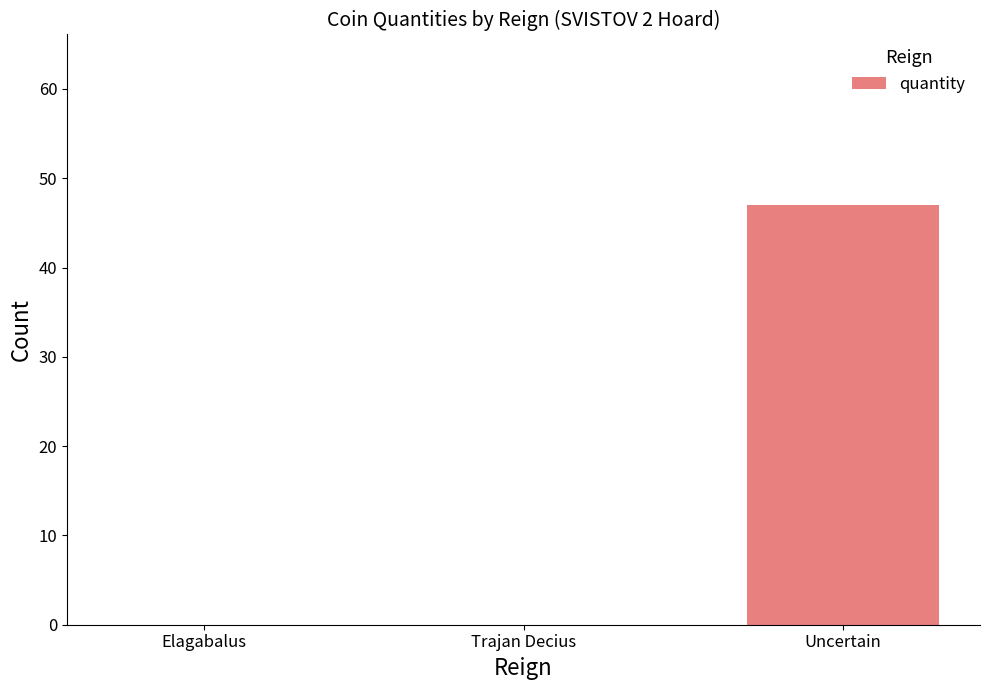

What is the greatest value displayed?

47